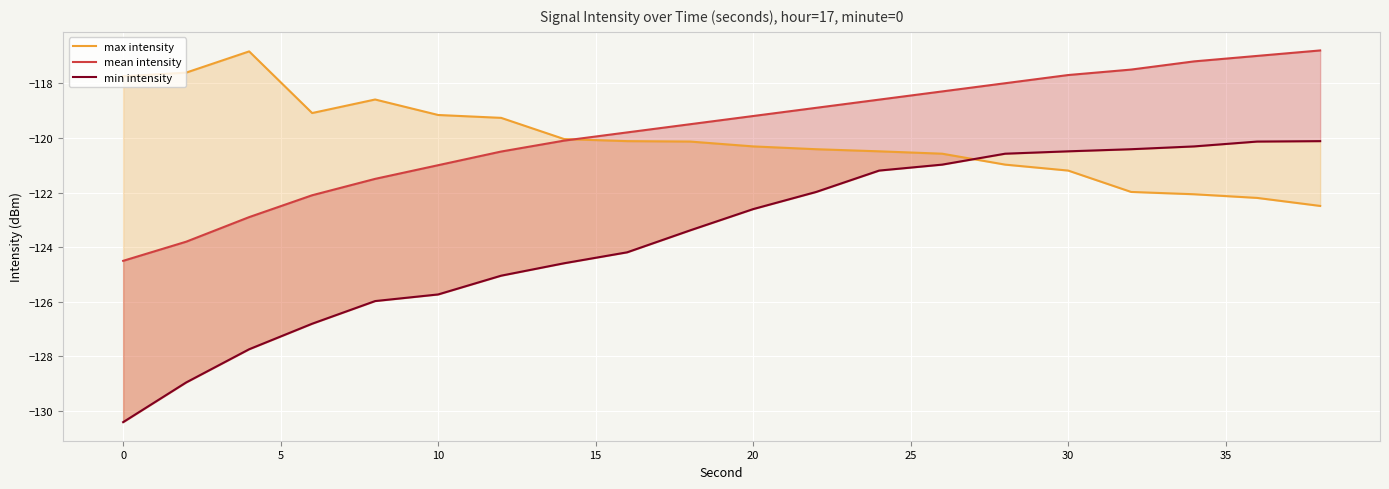

The value of mean intensity at 18 is -37.6. True or false?

False